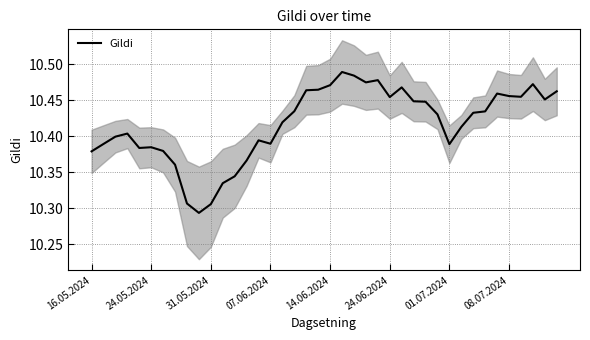

The Gildi series shows 2.7 at 08.07.2024. True or false?

False